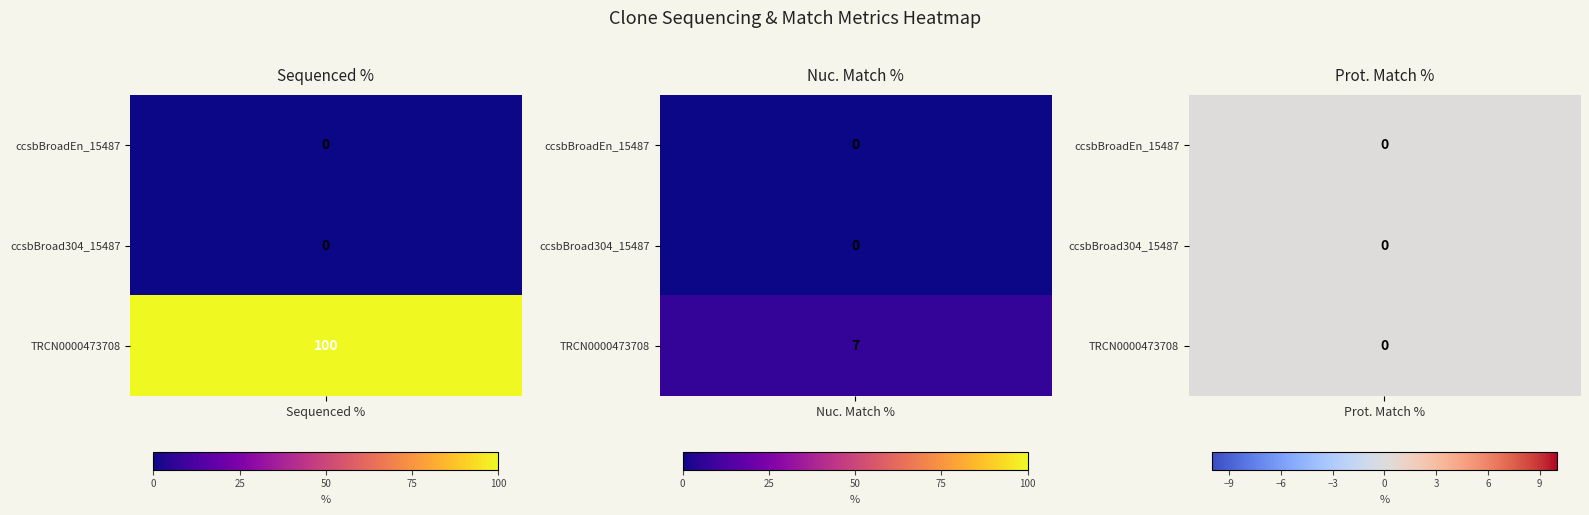

Which category has the lowest value across all series?

Sequenced %